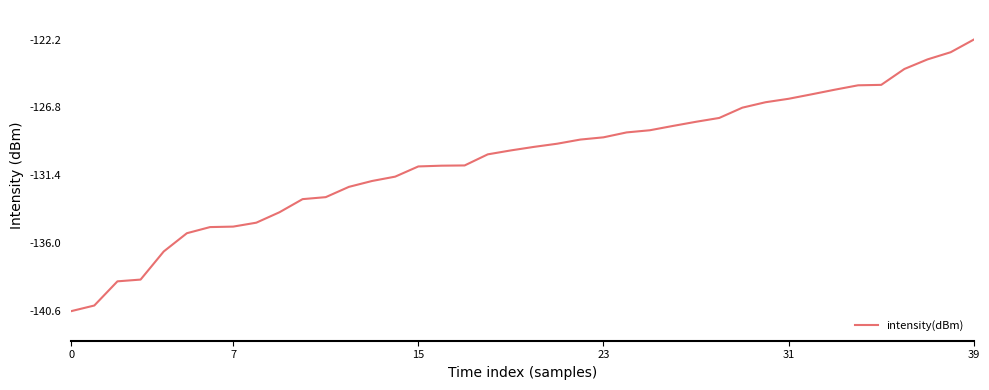

What is the smallest value displayed?

-140.6